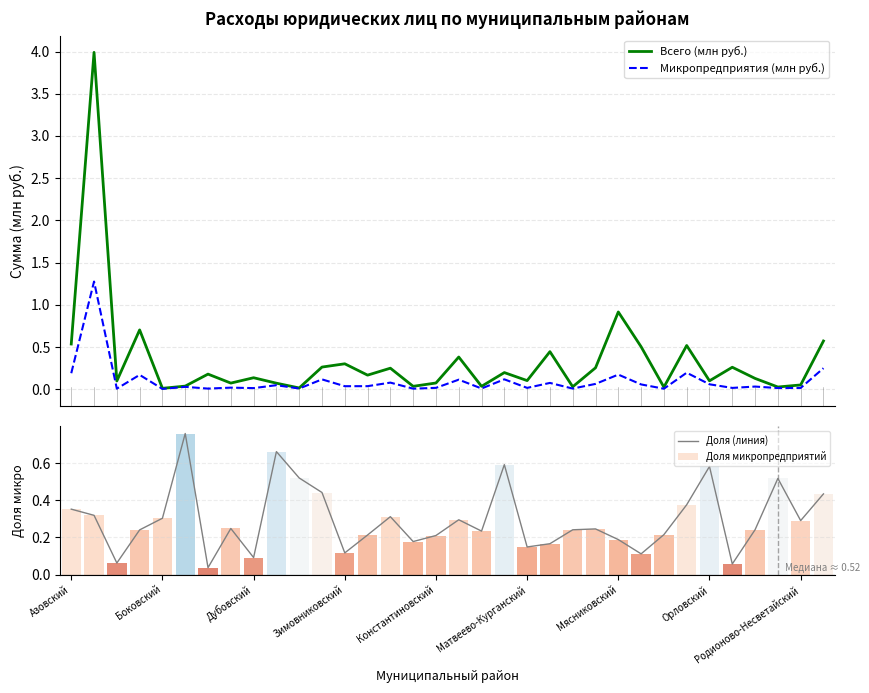

Which series changed the most between Зимовниковский and 26?

Всего (млн руб.)